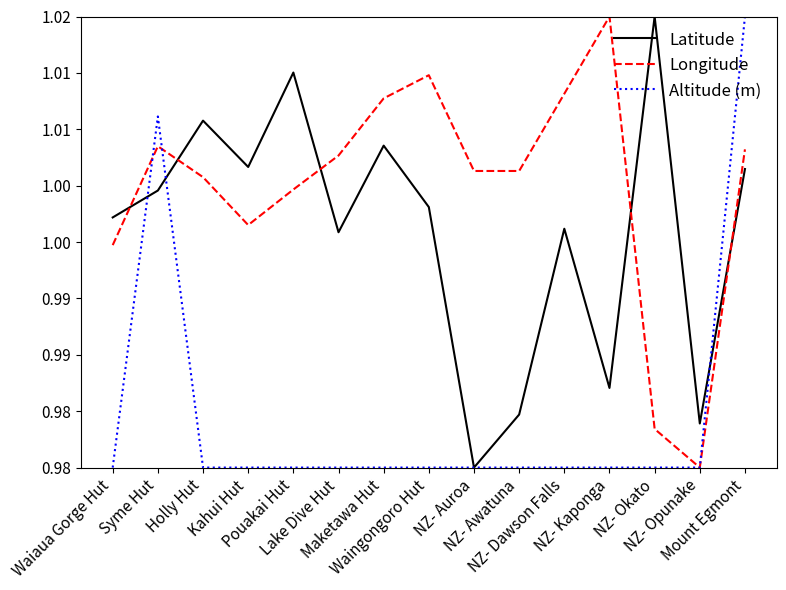

What is the sum of all Longitude values?

15.1